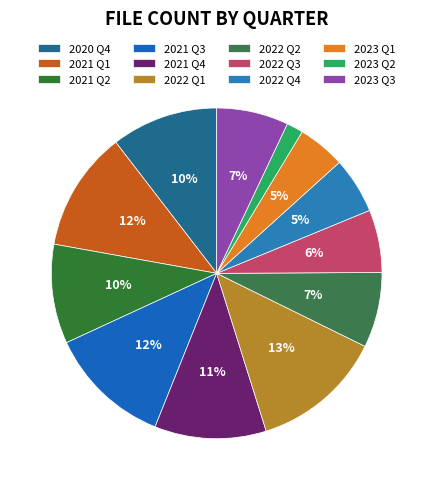

Rank the categories by value from highest to lowest.

2022 Q1, 2021 Q3, 2021 Q1, 2021 Q4, 2020 Q4, 2021 Q2, 2022 Q2, 2023 Q3, 2022 Q3, 2022 Q4, 2023 Q1, 2023 Q2